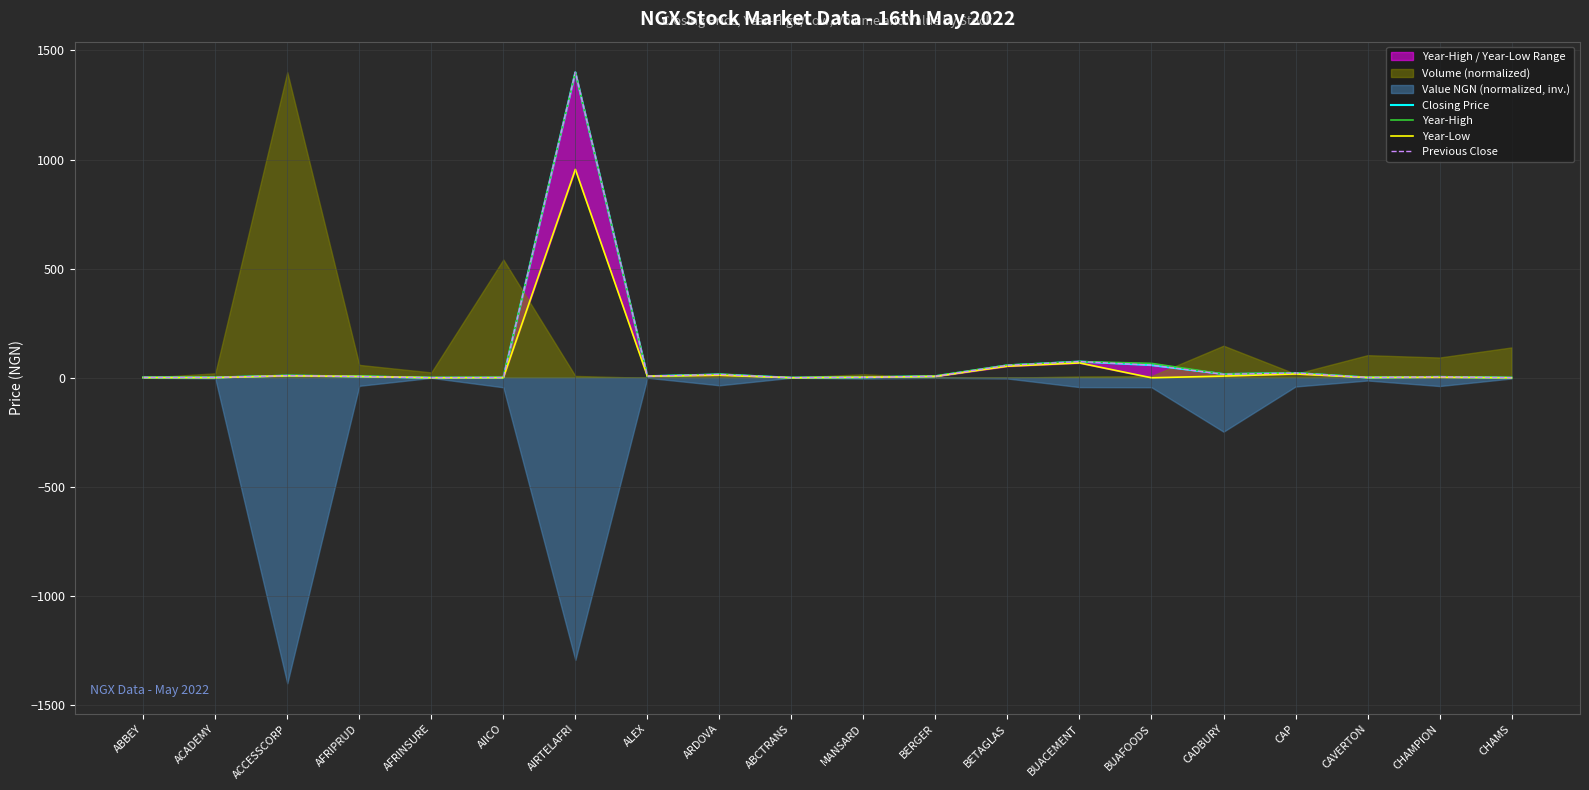

True or false: Closing Price and Previous Close cross at least once.

False